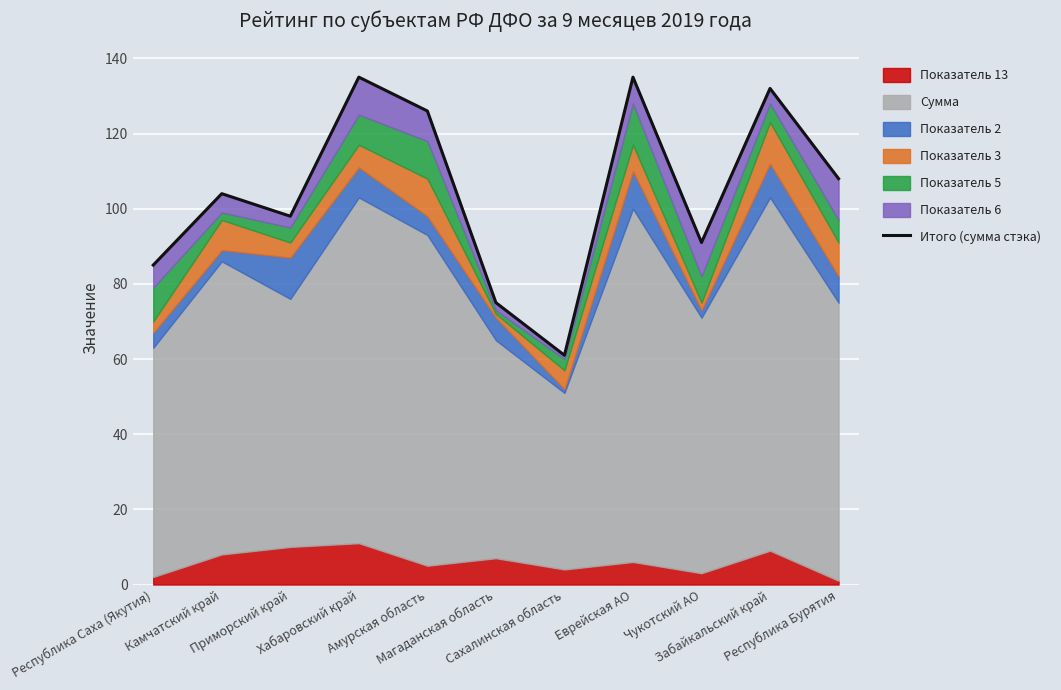

Approximately how many times larger is the value at Республика Бурятия compared to Камчатский край?

1.0